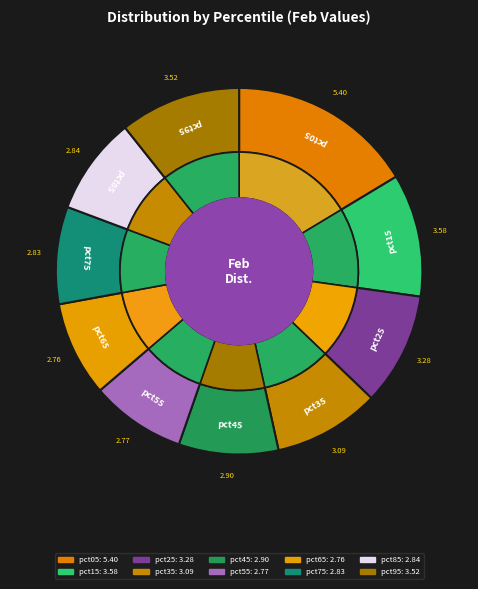

To the nearest percent, what portion does pct05 represent?

16%